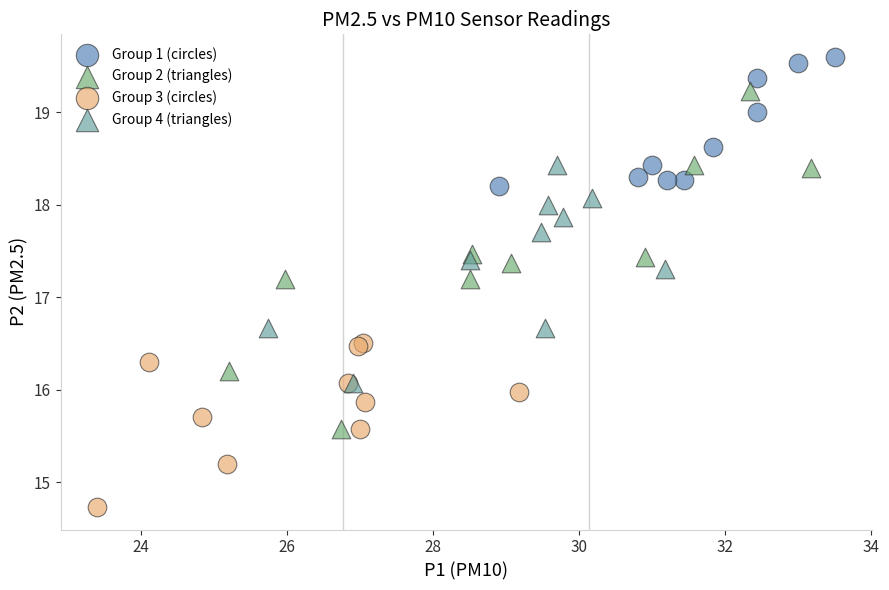

Which series has the widest spread of Y values?

Group 2 (triangles)